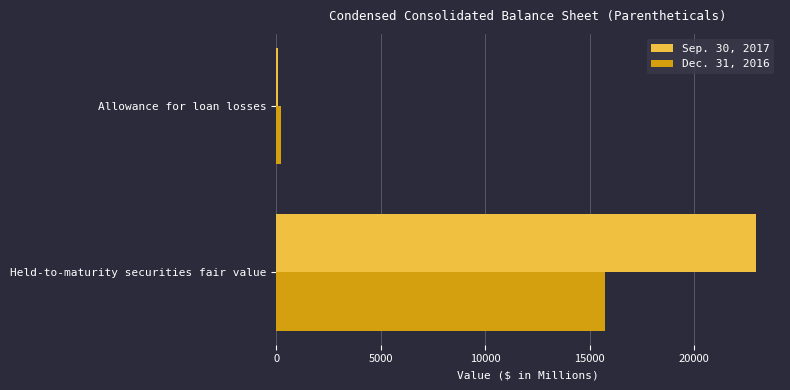

How many Sep. 30, 2017 values are between 94 and 22963?

2